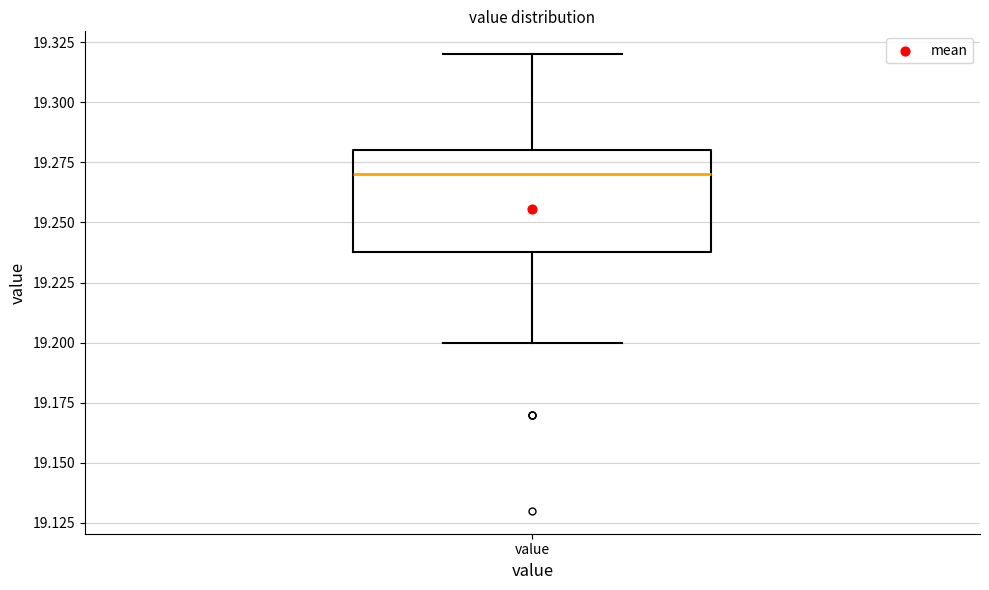

Where is the lower edge of the box for value on the y-axis? The values are not printed on the chart, so give them approximately, as read against the axis.

19.24